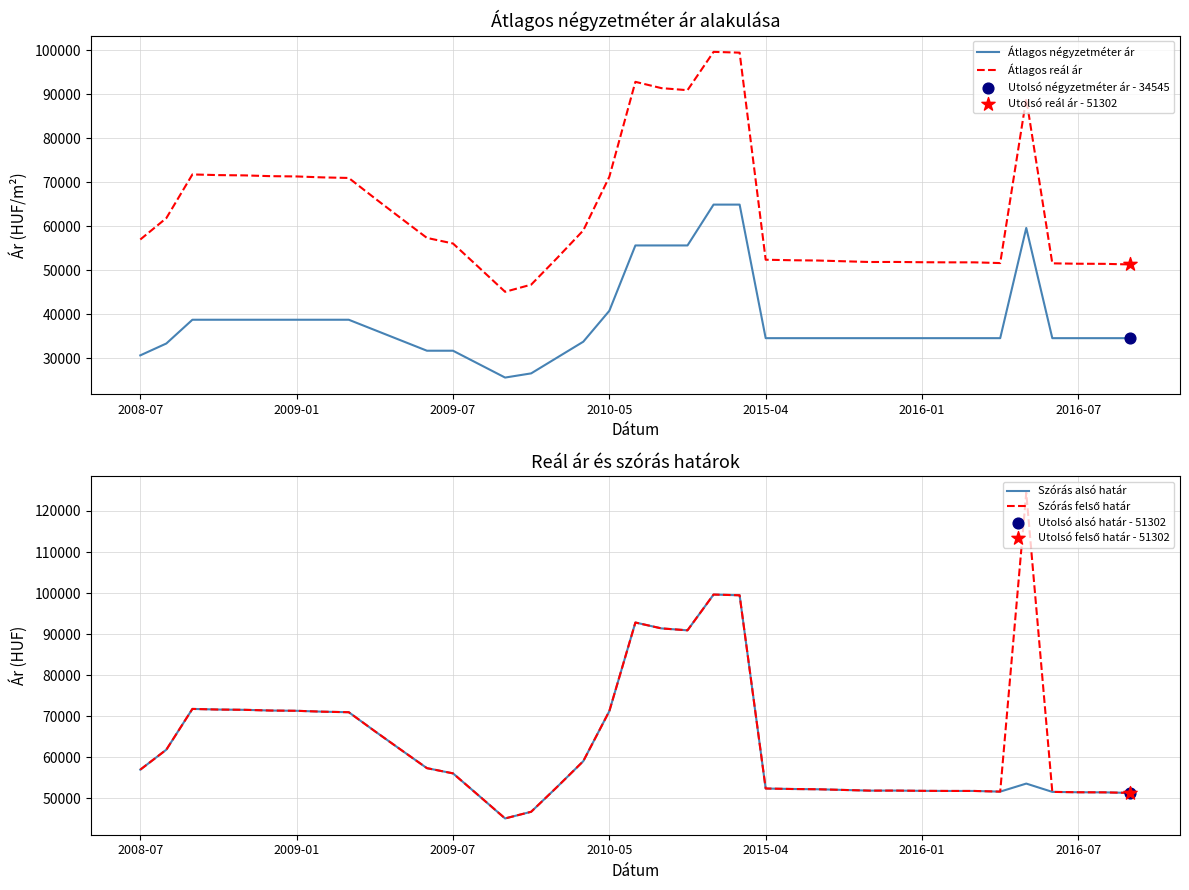

Which series contains the lowest Y value?

Átlagos négyzetméter ár